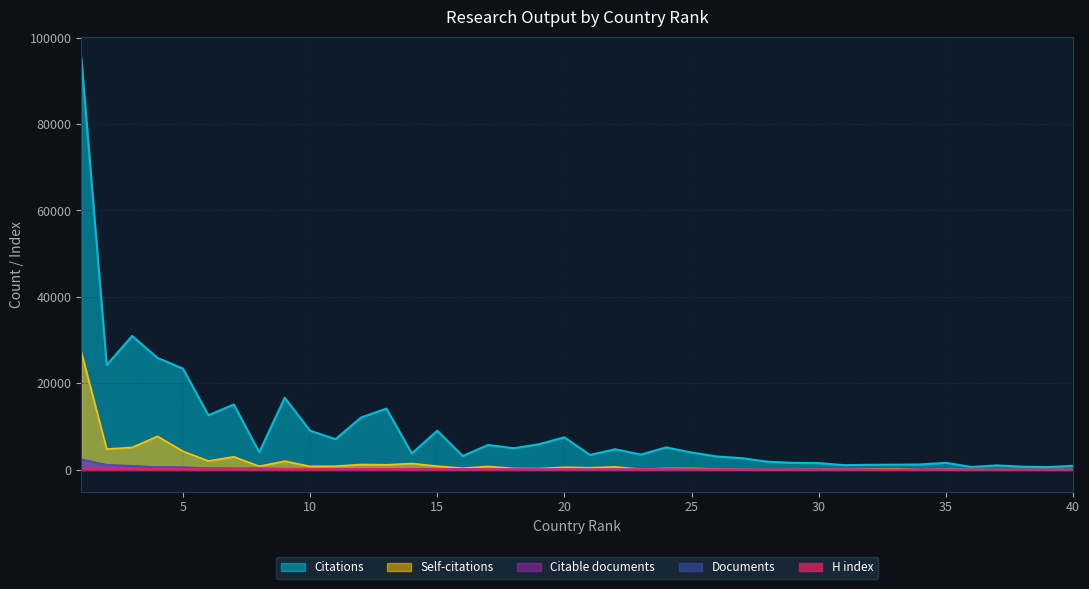

Reading left to right, what are all the values shown in this chart?

Documents: 1=2476	2=1161	3=945	4=644	5=601	6=387	7=360	8=355	9=270	10=265	11=222	12=220	13=214	14=208	15=194	16=194	17=146	18=123	19=115	20=102	21=99	22=97	23=96	24=96	25=90	26=62	27=46	28=39	29=39	30=38	31=38	32=37	33=34	34=32	35=31	36=29	37=26	38=25	39=24	40=20
Citable documents: 1=2265	2=1157	3=833	4=634	5=589	6=385	7=353	8=355	9=264	10=239	11=217	12=217	13=207	14=195	15=182	16=190	17=146	18=118	19=115	20=102	21=99	22=95	23=94	24=94	25=89	26=61	27=44	28=37	29=39	30=36	31=38	32=35	33=34	34=30	35=30	36=29	37=26	38=24	39=24	40=20
Citations: 1=95391	2=24270	3=30984	4=25904	5=23429	6=12641	7=15137	8=4083	9=16685	10=9061	11=7109	12=12122	13=14189	14=3816	15=9072	16=3223	17=5766	18=5016	19=5942	20=7546	21=3468	22=4780	23=3548	24=5206	25=4021	26=3104	27=2711	28=1895	29=1639	30=1581	31=1103	32=1186	33=1216	34=1265	35=1644	36=690	37=1037	38=757	39=650	40=952
Self-citations: 1=27318	2=4826	3=5208	4=7763	5=4316	6=2062	7=3037	8=851	9=2028	10=826	11=861	12=1258	13=1200	14=1480	15=871	16=400	17=800	18=352	19=302	20=616	21=515	22=688	23=166	24=343	25=346	26=220	27=108	28=44	29=56	30=129	31=93	32=176	33=204	34=62	35=121	36=72	37=40	38=57	39=50	40=79
H index: 1=329	2=179	3=232	4=188	5=203	6=123	7=193	8=134	9=207	10=161	11=140	12=176	13=208	14=137	15=159	16=127	17=124	18=121	19=130	20=153	21=97	22=128	23=110	24=140	25=118	26=98	27=88	28=94	29=75	30=92	31=84	32=88	33=51	34=74	35=64	36=62	37=61	38=53	39=59	40=78